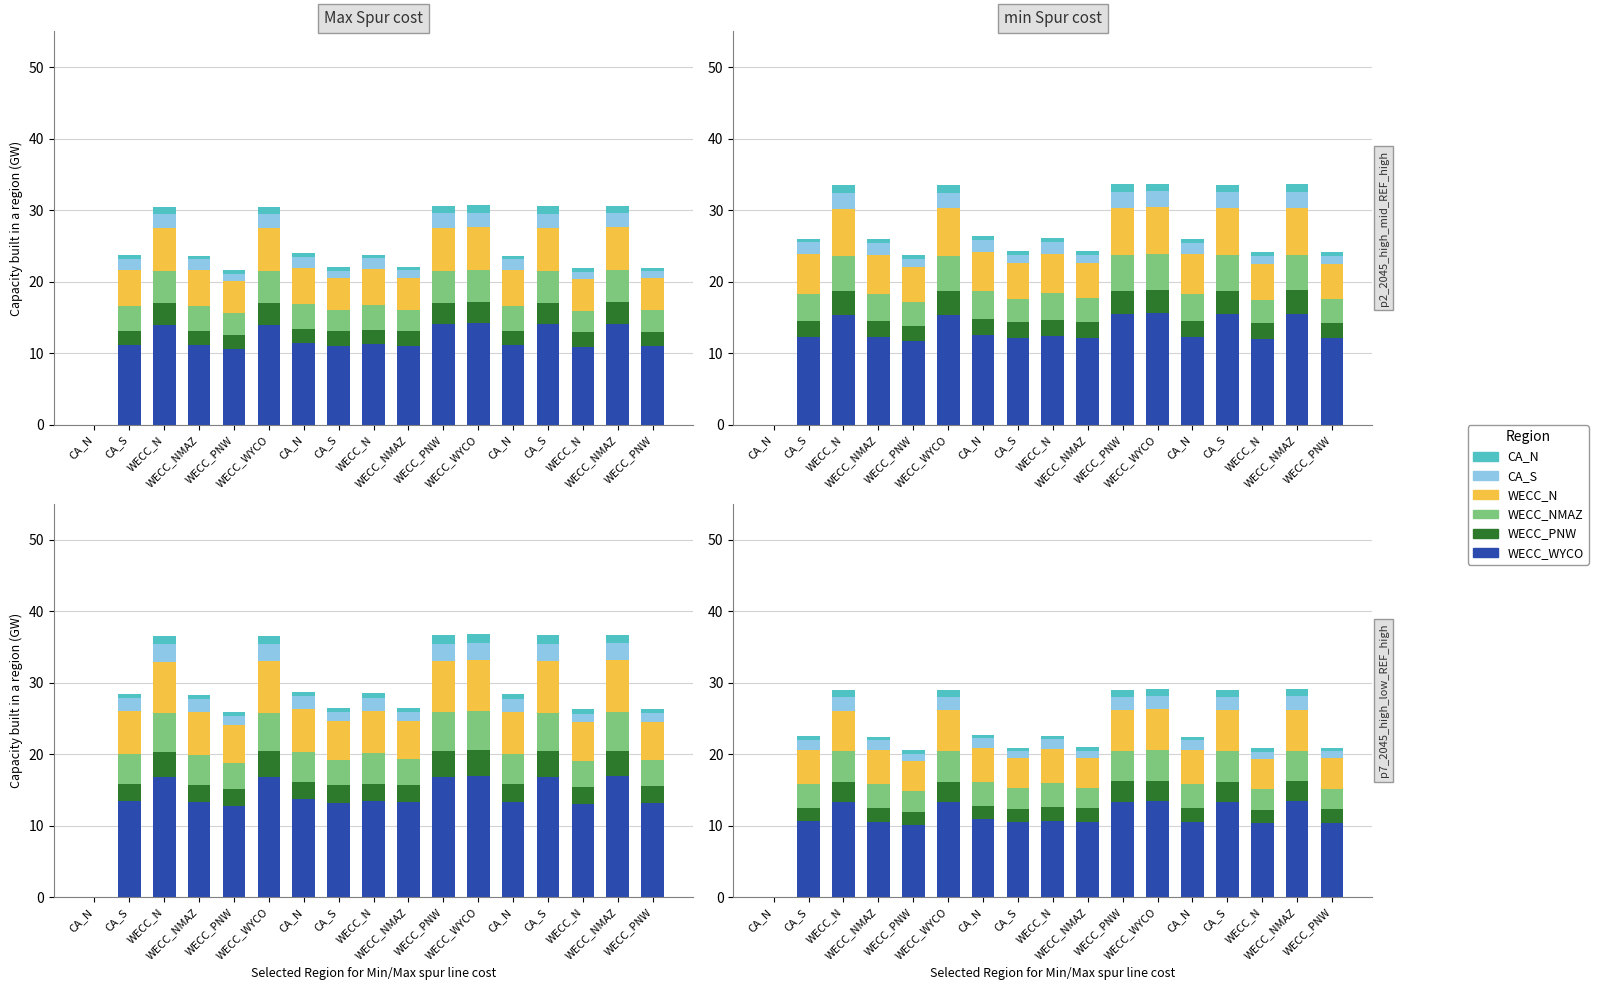

At which category does the chart reach its minimum across all series?

CA_N